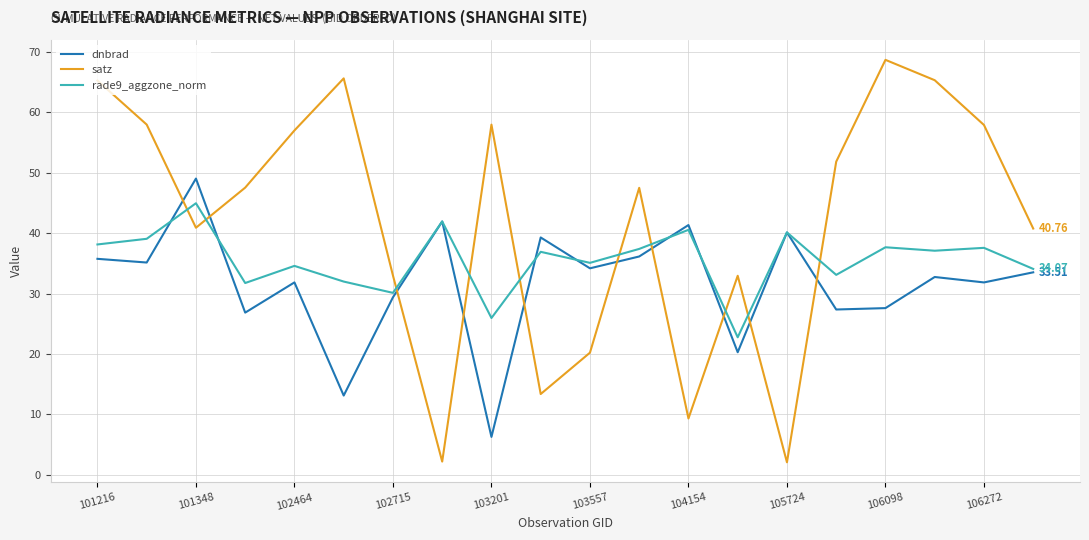

Which series has the widest spread of values?

satz